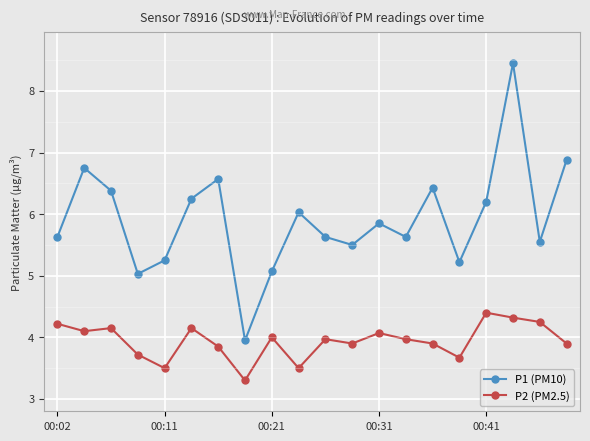

What are all the series names shown in the legend?

P1 (PM10), P2 (PM2.5)